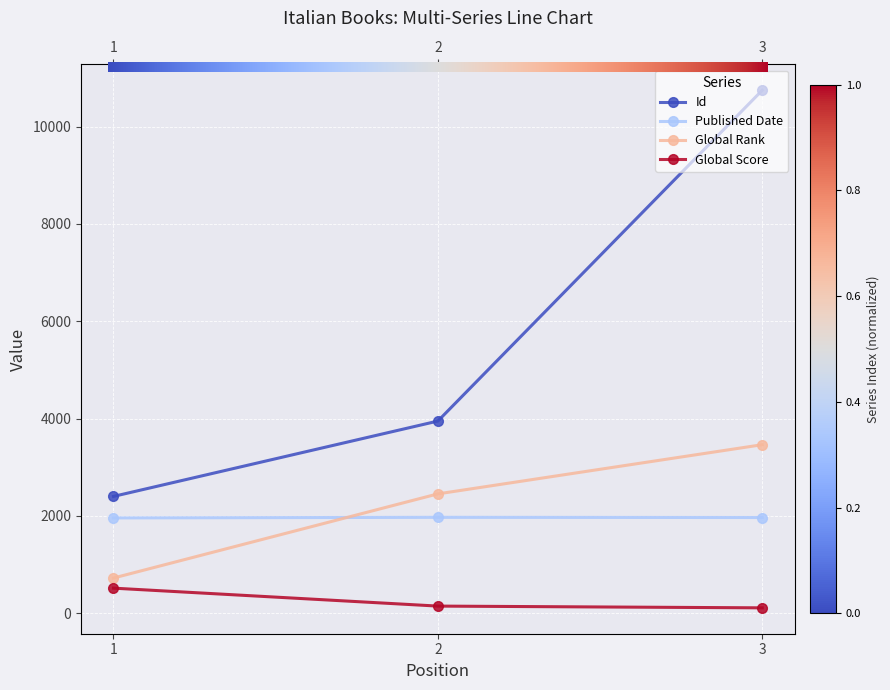

Reading left to right, what are all the values shown in this chart?

Id: 1=2399	2=3948	3=10749
Published Date: 1=1957	2=1969	3=1965
Global Rank: 1=721	2=2451	3=3462
Global Score: 1=513	2=144	3=108